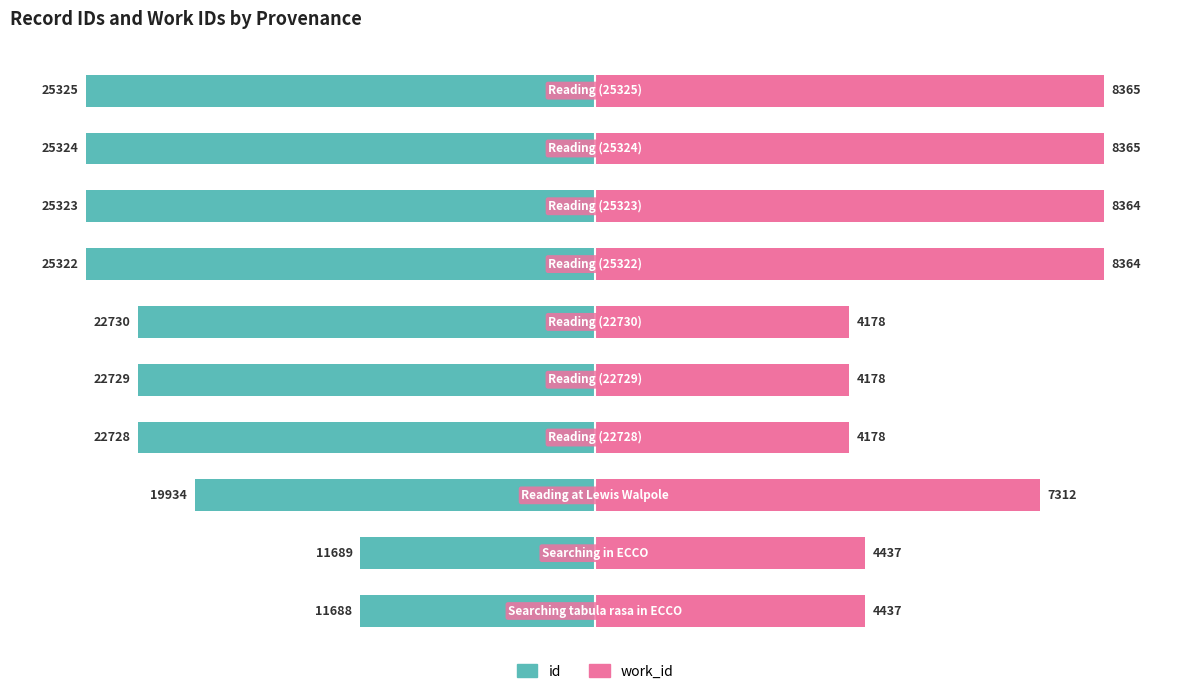

Which series has the widest spread of values?

id